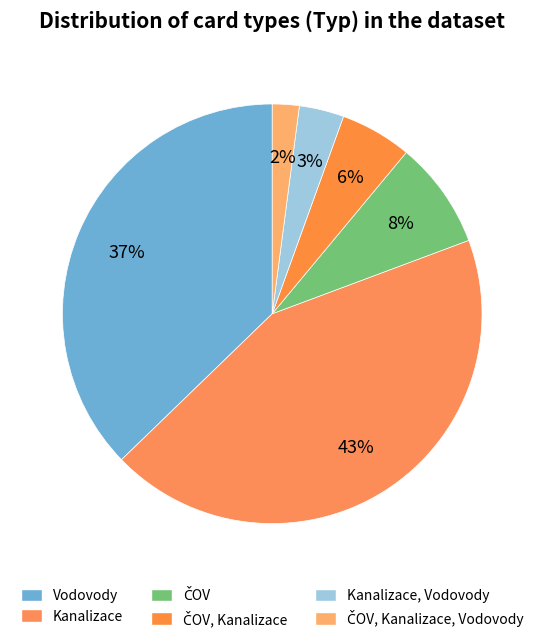

What percentage do ČOV, Kanalizace, Vodovody and ČOV, Kanalizace together represent?

7.6%